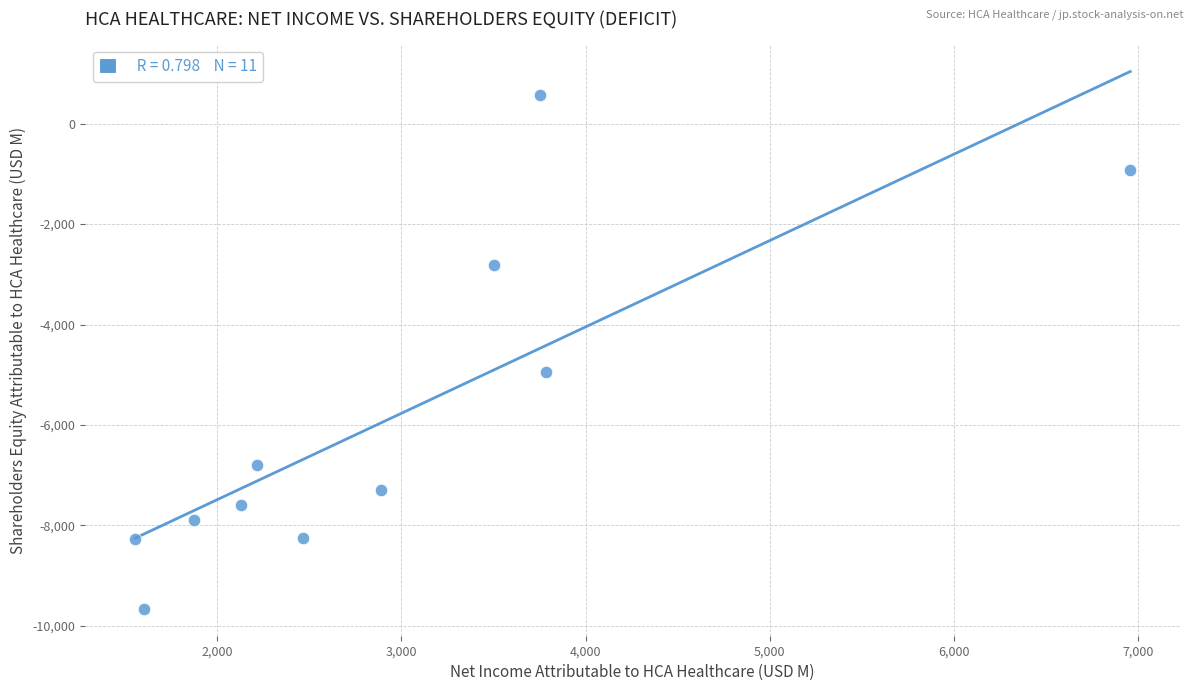

What is the average Y value?

-5810